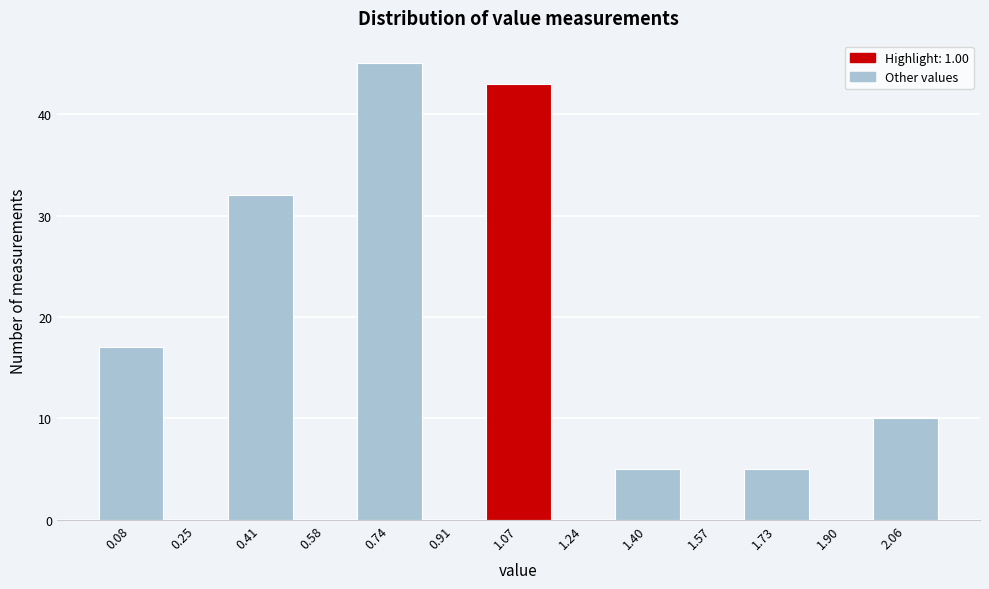

Over which range of the x-axis is the bar tallest?

0.660 to 0.825